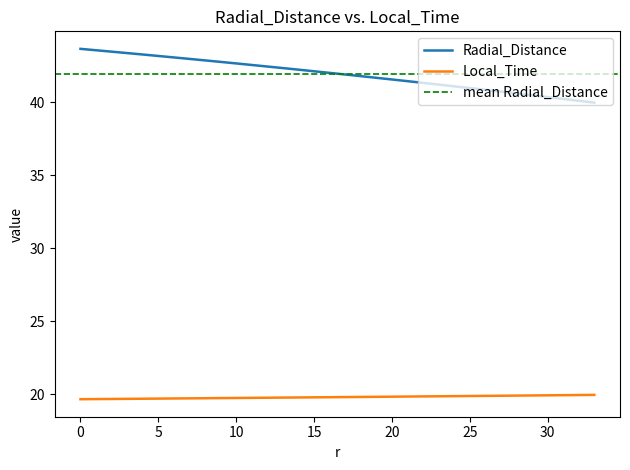

True or false: Radial_Distance and Local_Time cross at least once.

False